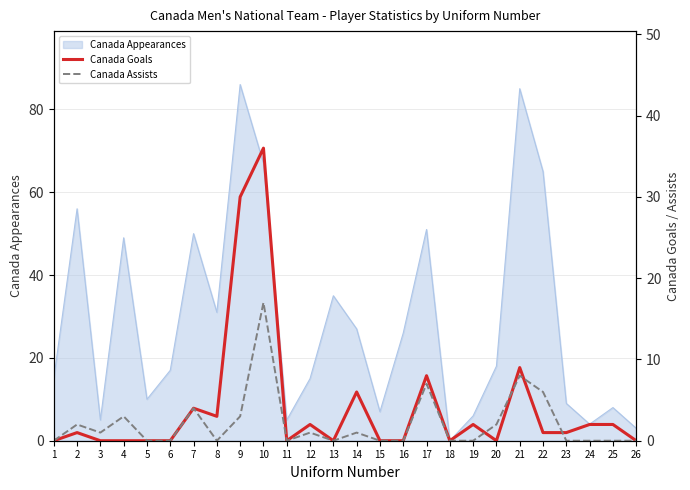

At which label does Canada Appearances reach its minimum?

18